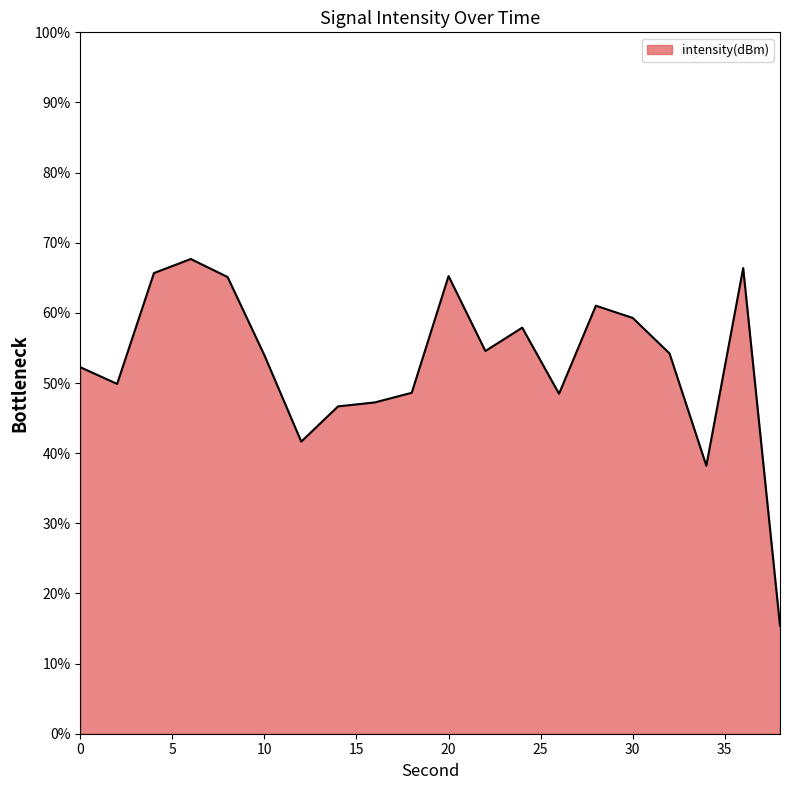

What is the smallest value displayed?

15.4